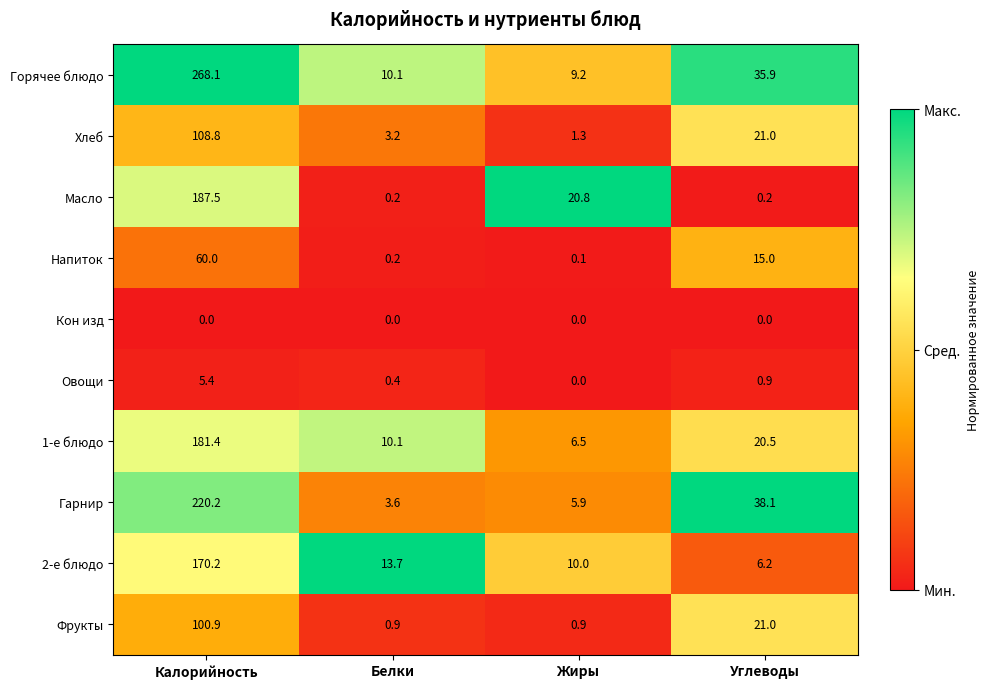

Which series has the widest spread of values?

Горячее блюдо